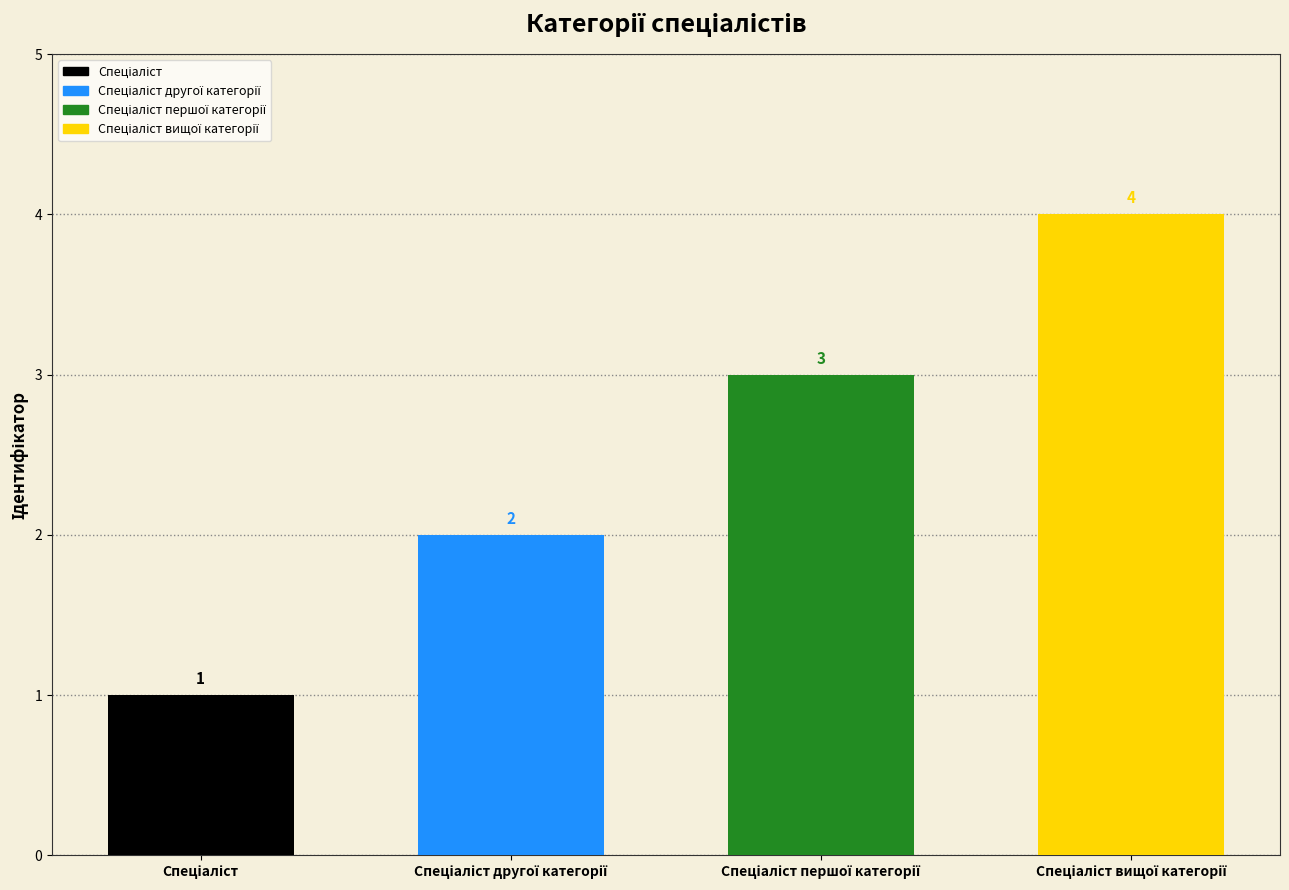

Between Спеціаліст першої категорії and Спеціаліст вищої категорії, which is larger?

Спеціаліст вищої категорії